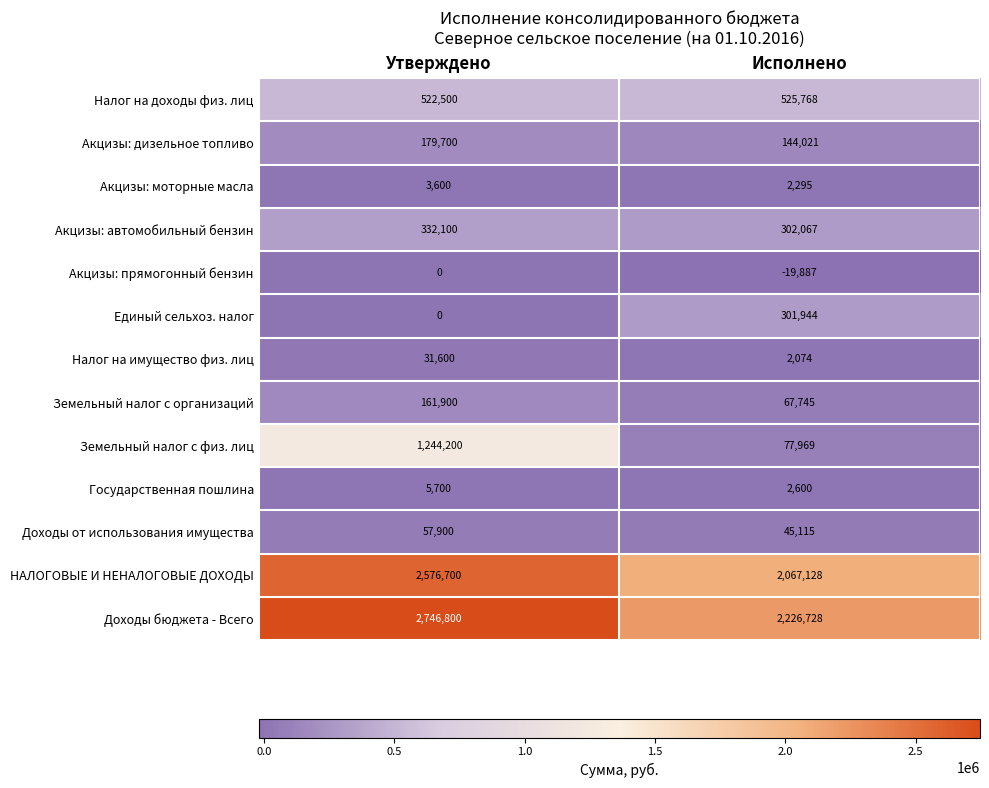

At which category is the sum across all series the highest?

Утверждено